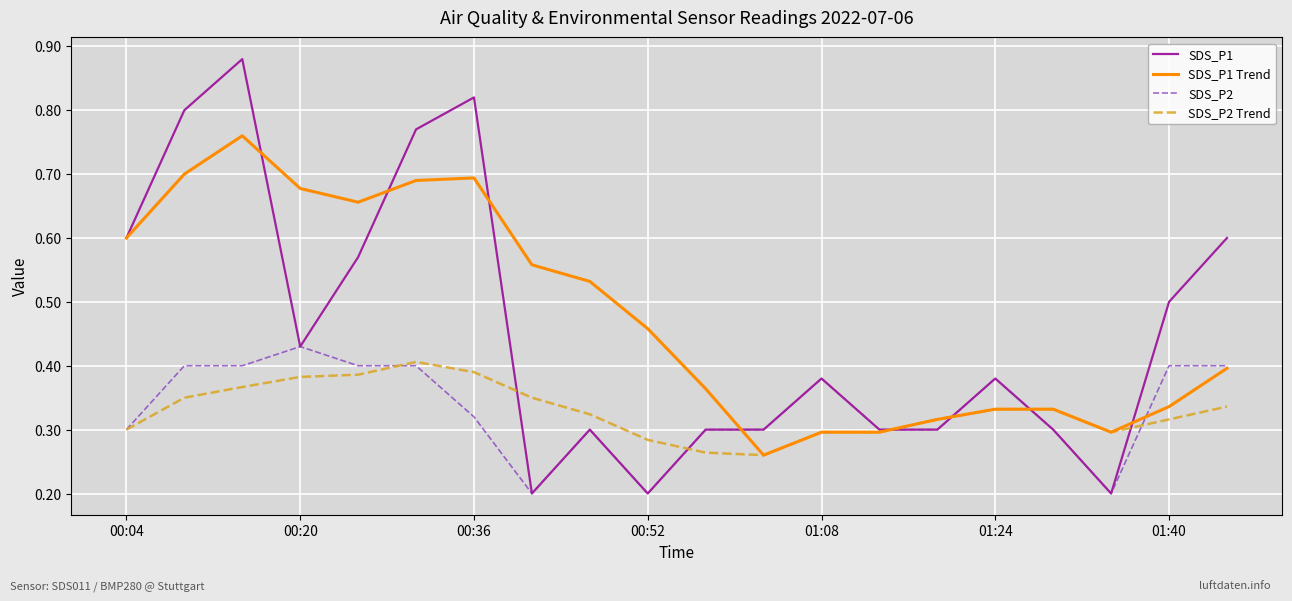

Which series has the largest range (max minus min)?

SDS_P1